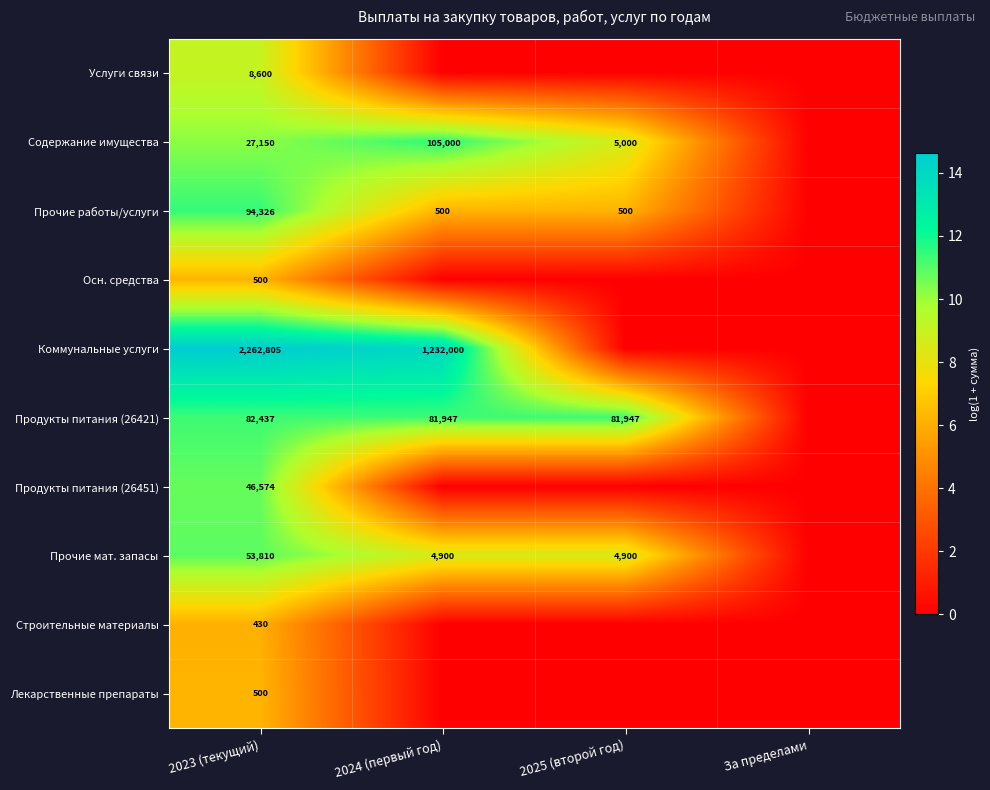

What is the difference between the highest and lowest values at 2023 (текущий)?

2262375